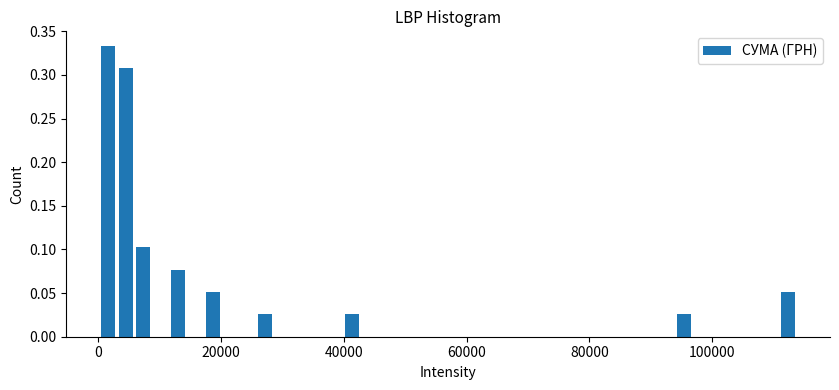

Read against the x-axis, roughly where is the centre of the tallest bar?

2000